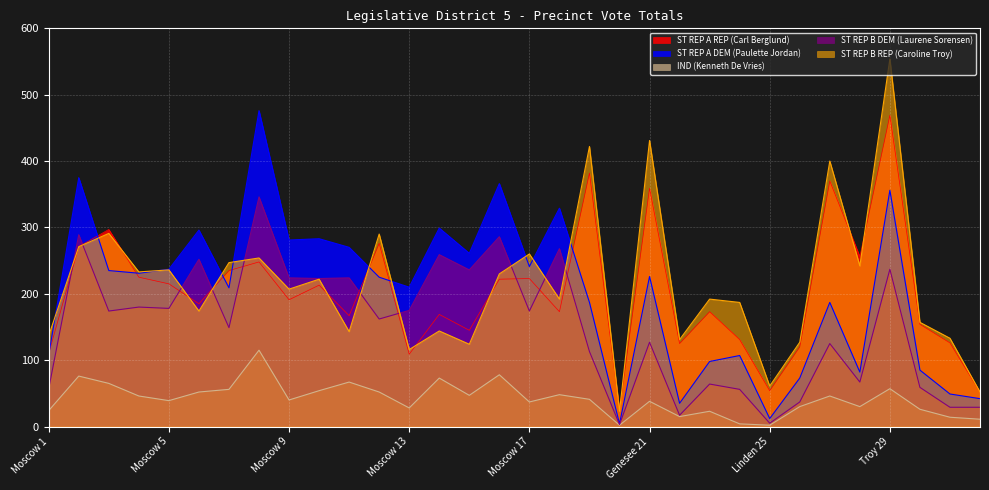

What is the average value of the IND (Kenneth De Vries) series?

42